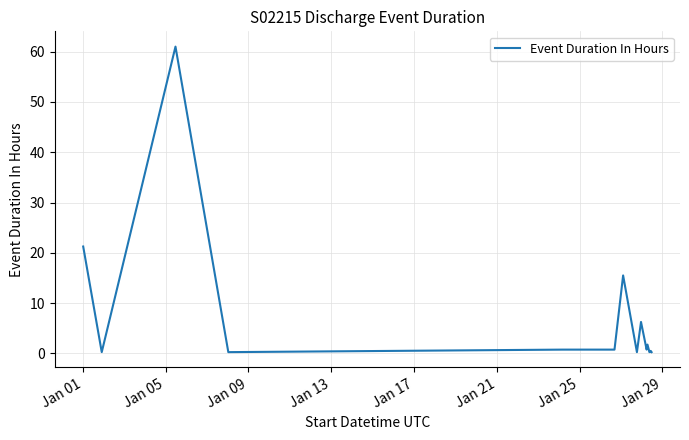

What is the greatest value displayed?

61.0